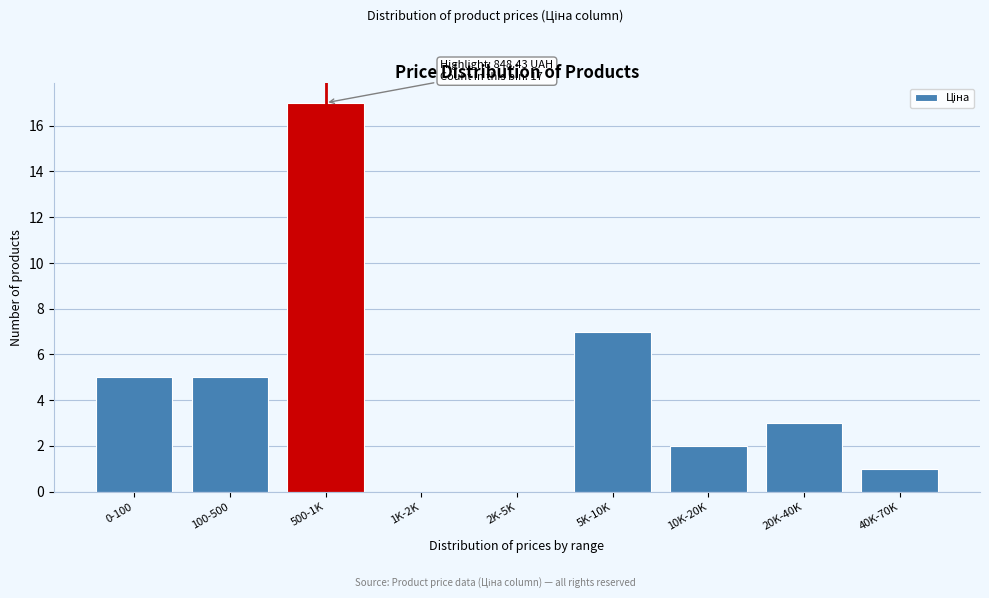

Reading right to left, transcribe all the data shown in this chart.

40K-70K=1	20K-40K=3	10K-20K=2	5K-10K=7	2K-5K=0	1K-2K=0	500-1K=17	100-500=5	0-100=5